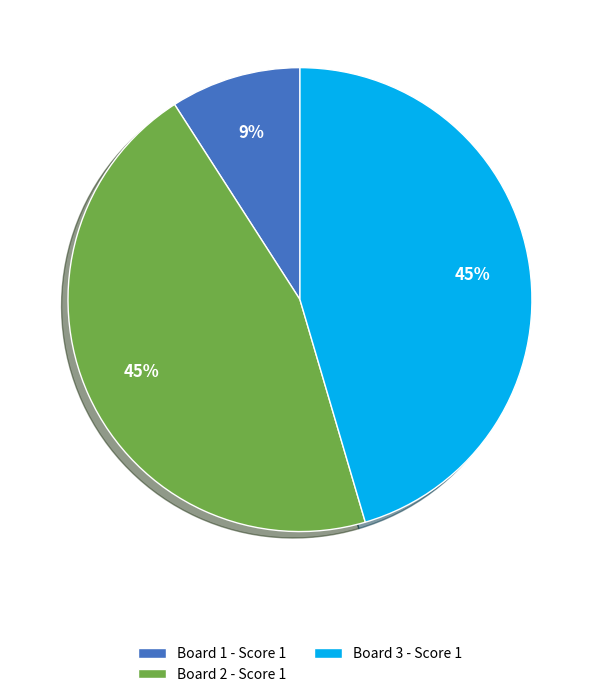

Does Board 1 represent more than half of the total?

No